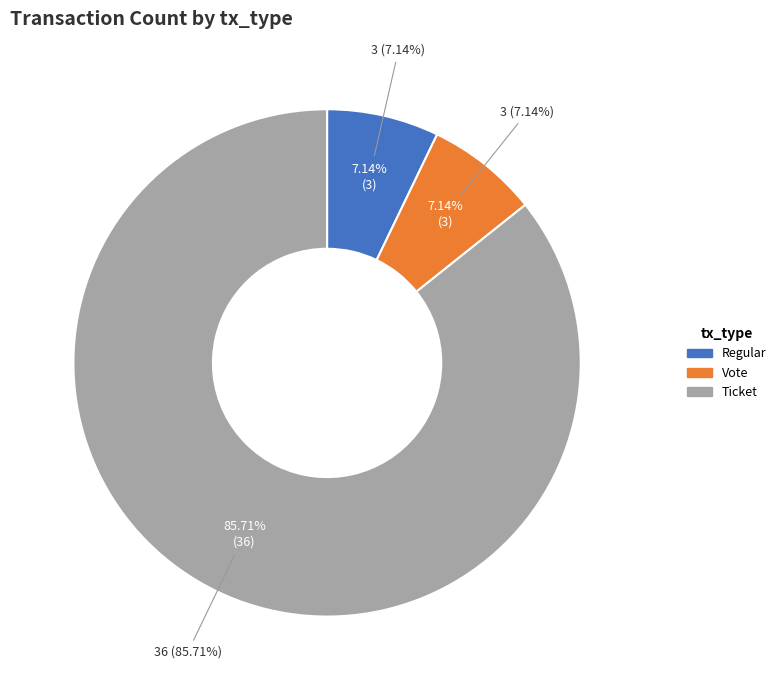

Rank the categories by value from highest to lowest.

Ticket, Regular, Vote